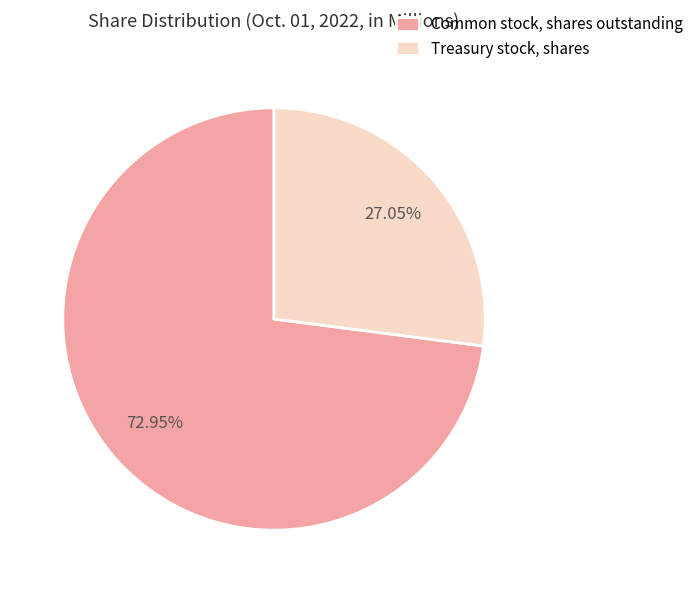

The Treasury stock, shares slice represents 27% of the pie. True or false?

True